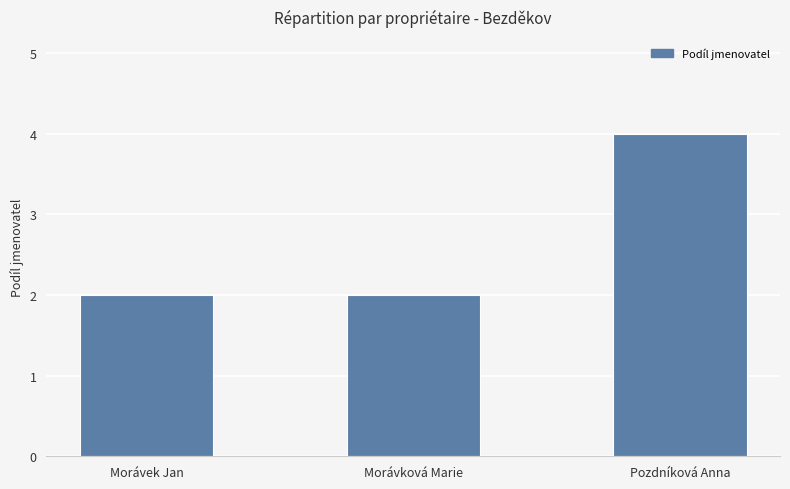

Does the chart contain stacked bars?

No